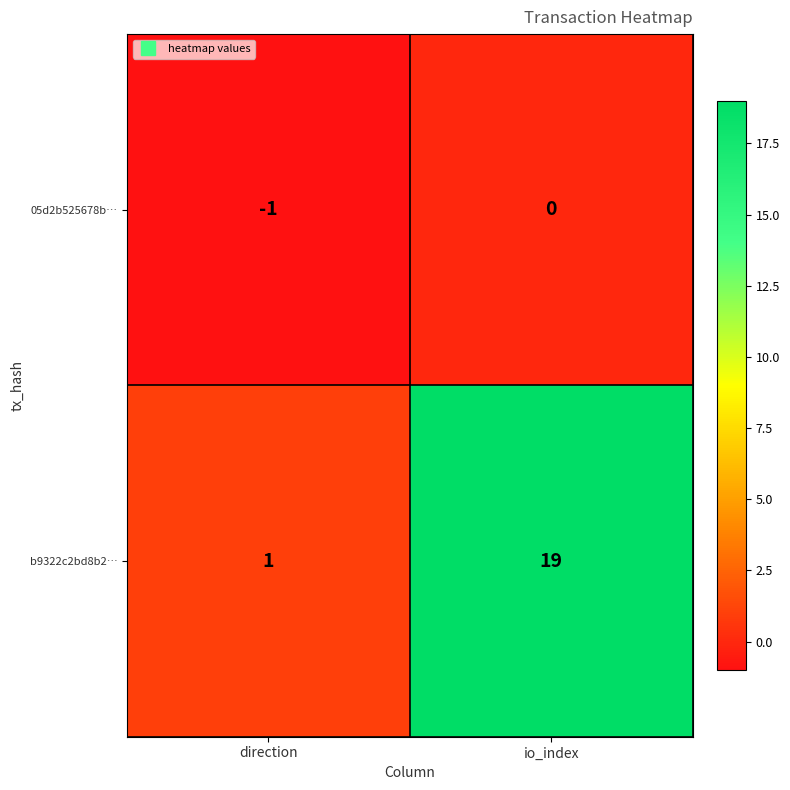

How many categories are shown in the chart?

2